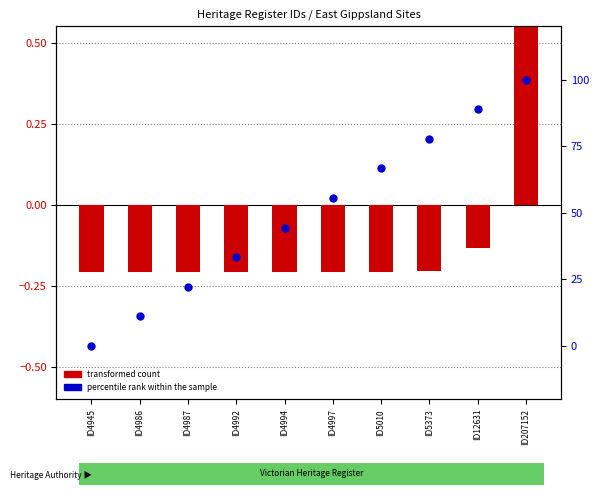

Which series has the largest total across all categories?

percentile rank within the sample